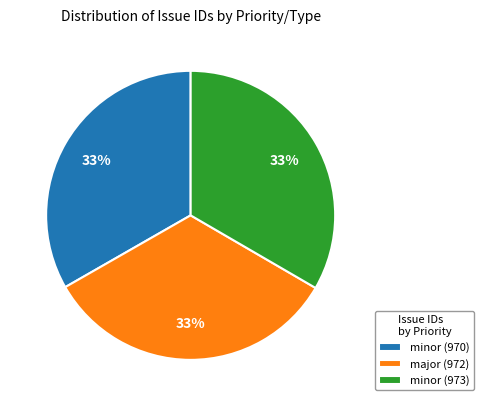

How many slices are in this pie chart?

3